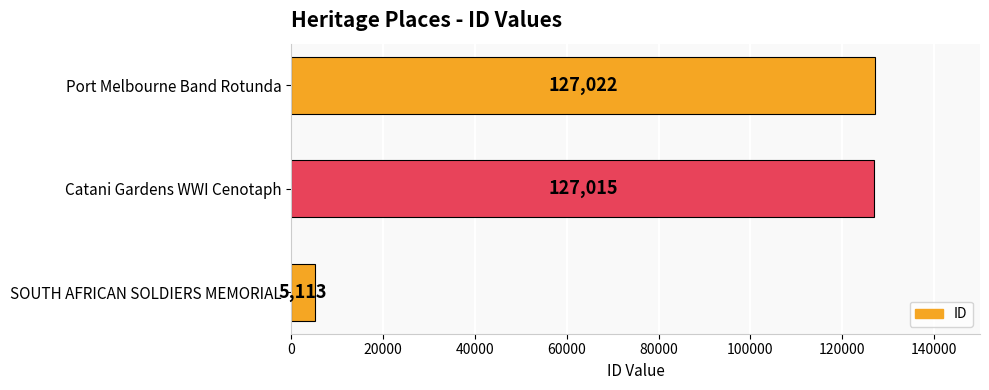

How many values are below 127015?

1